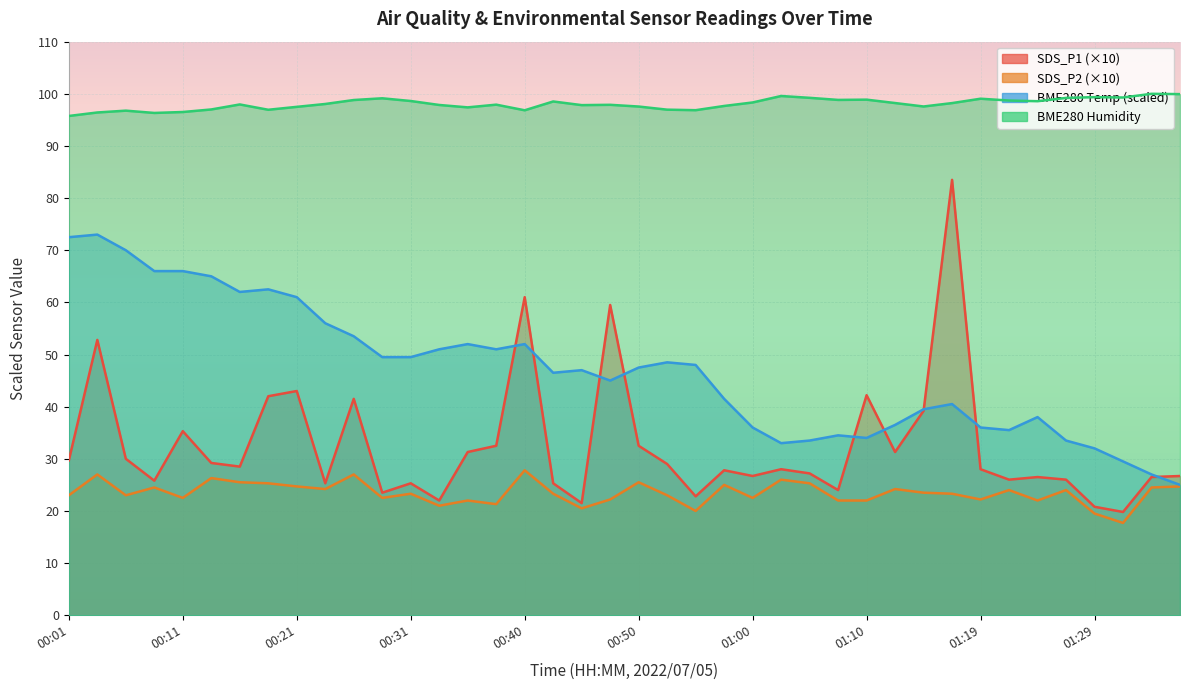

In BME280_temperature, how many points are higher than both neighbors (excluding endpoints)?

9